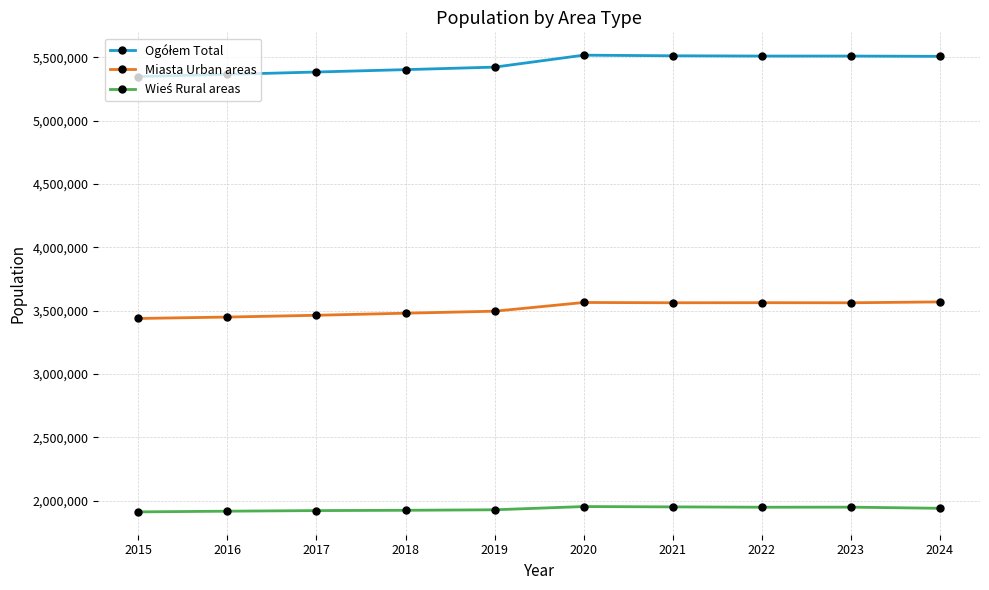

What is the average value of the Miasta Urban areas series?

3514816